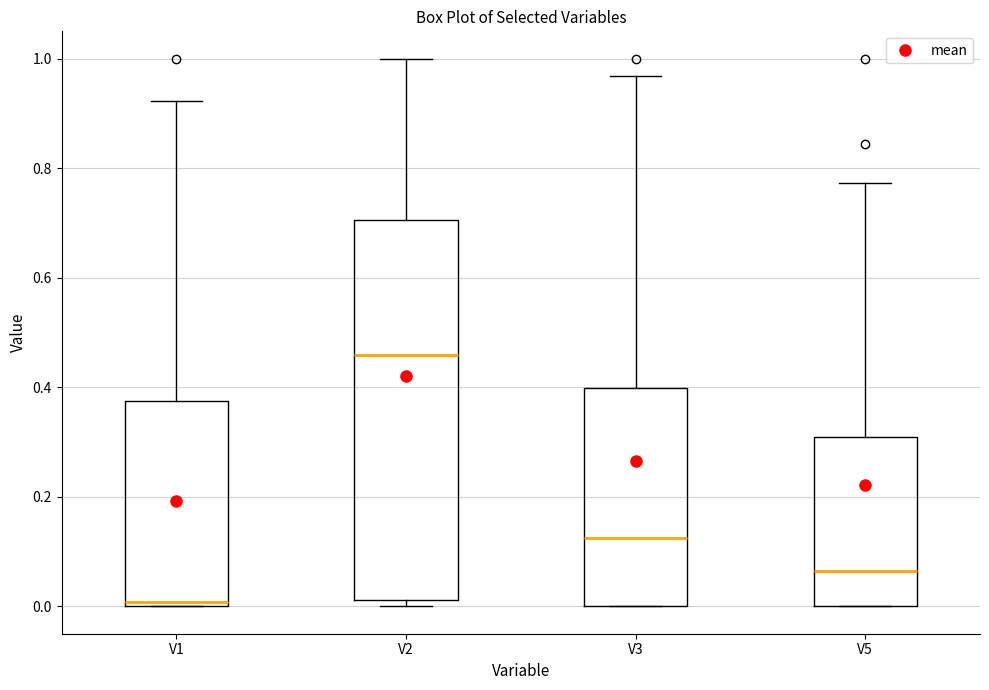

Reading left to right, read every box against the y-axis: the position of its median line, the range the box covers, and the ends of its whiskers. The values are not printed on the chart, so give them approximately, as read against the axis.

V1: median 0.00 (just above the box's lower edge), box 0.00 to 0.38, whiskers 0.00 to 0.92
V2: median 0.46, box 0.02 to 0.70, whiskers 0.00 to 1.00
V3: median 0.12, box 0.00 to 0.40, whiskers 0.00 to 0.96
V5: median 0.06, box 0.00 to 0.30, whiskers 0.00 to 0.78